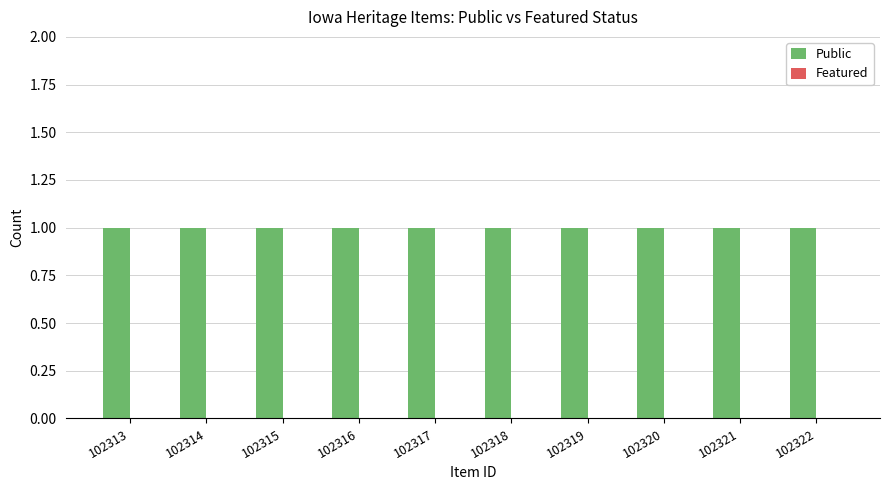

Which series changed the most between 102315 and 102317?

Public